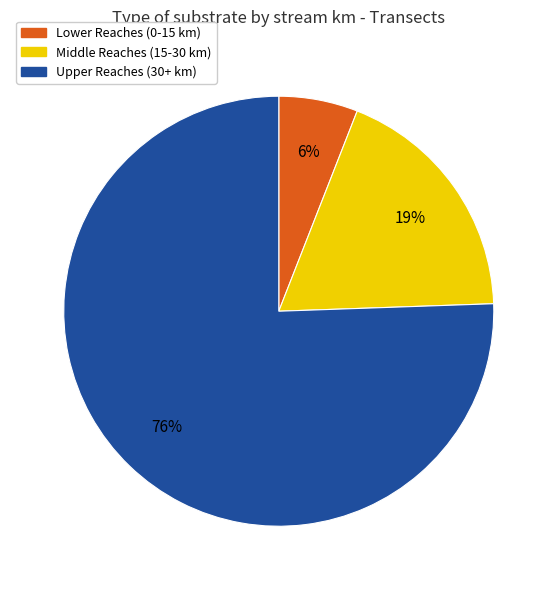

To the nearest percent, what is the average slice percentage?

33%